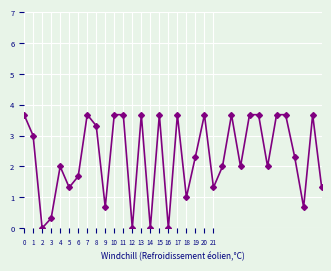

What is the value of the 29th point from the left?

3.7